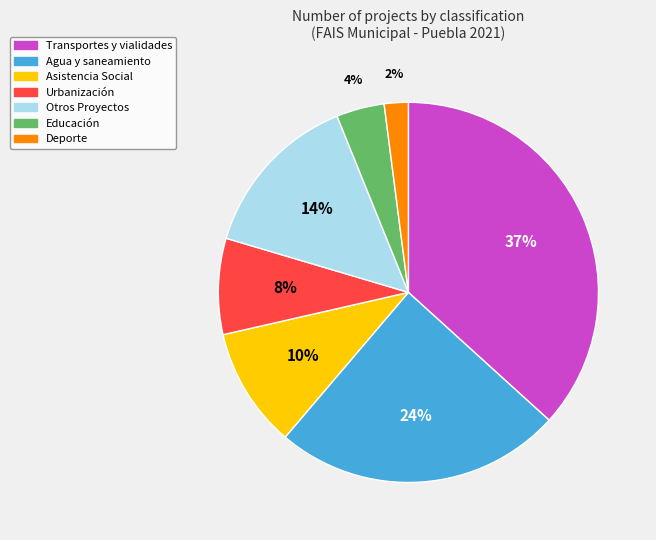

Which category has the biggest portion of the pie?

Transportes y vialidades